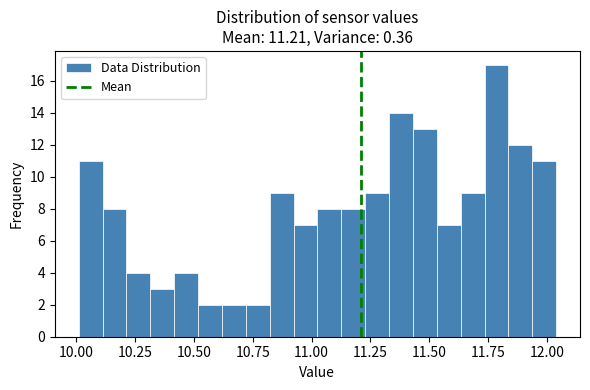

Around what value on the x-axis is the tallest bar? Give the approximate position of its centre, as read against the axis.

11.80